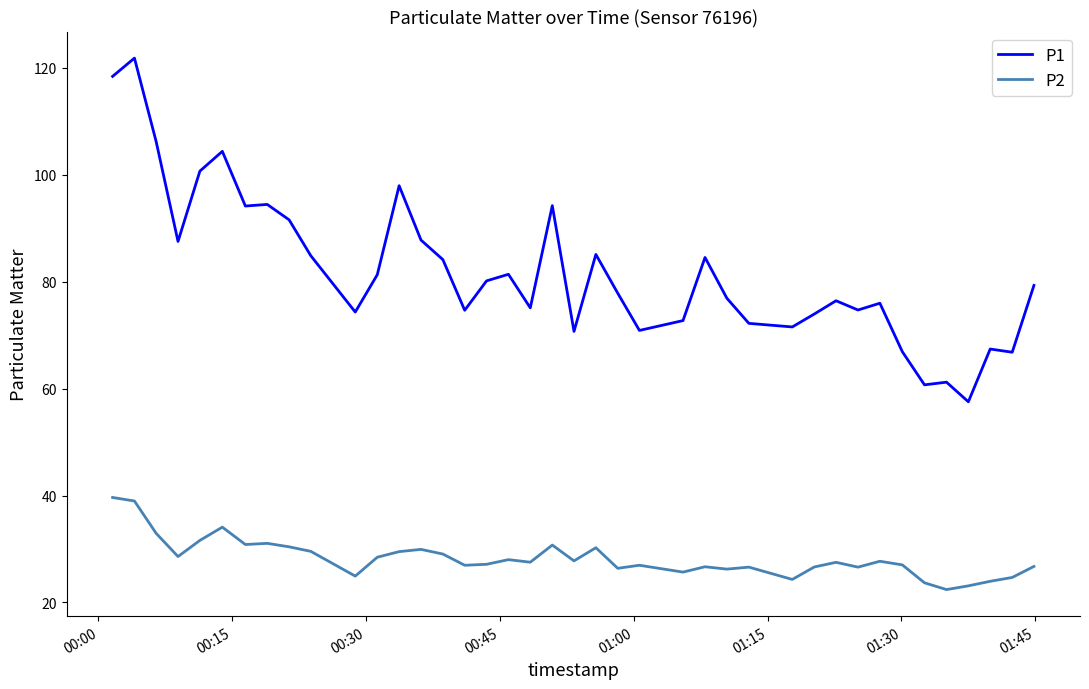

Which series has the widest spread of values?

P1